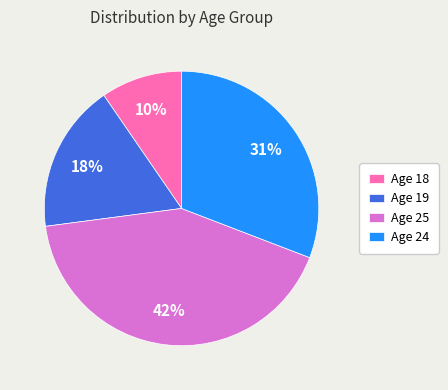

True or false: Age 18 accounts for 10% of the total.

True